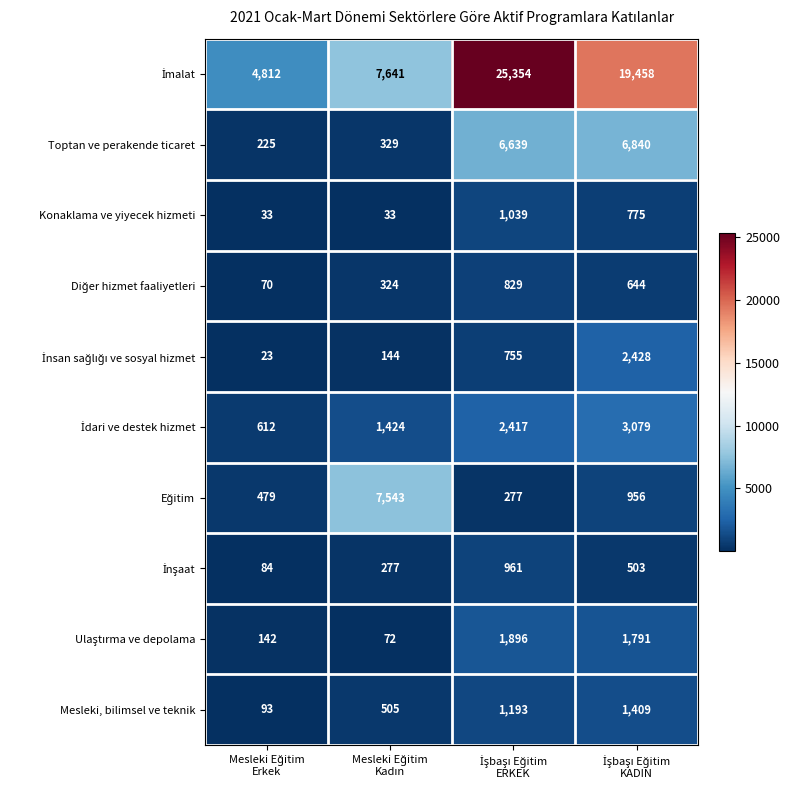

What is the greatest value displayed?

25354